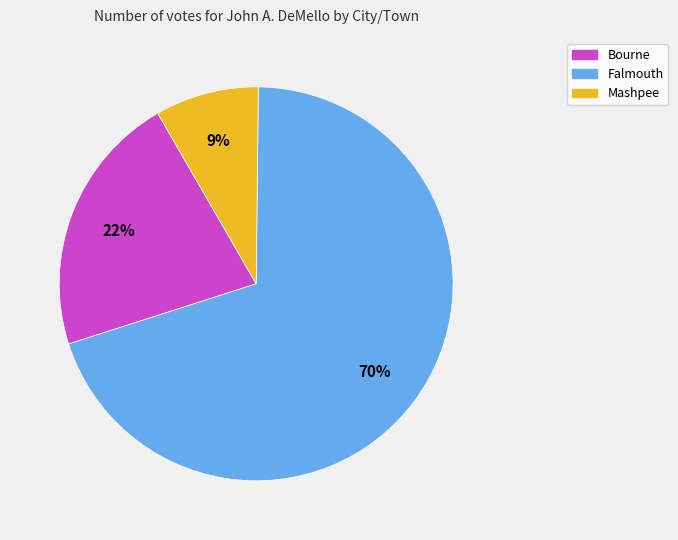

Approximately how many times larger is the value at Falmouth compared to Bourne?

3.2